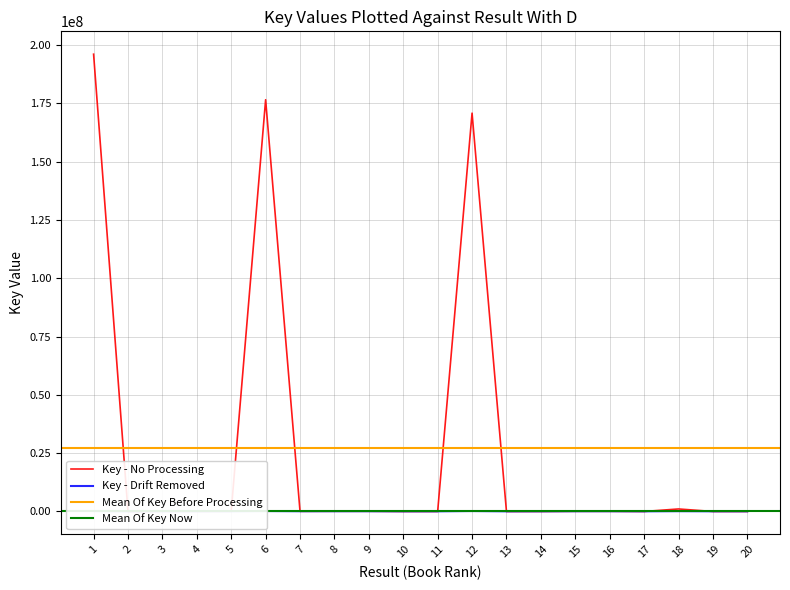

Rank the categories by value from lowest to highest.

13, 17, 11, 2, 10, 14, 20, 19, 4, 7, 3, 16, 15, 9, 8, 5, 18, 12, 6, 1